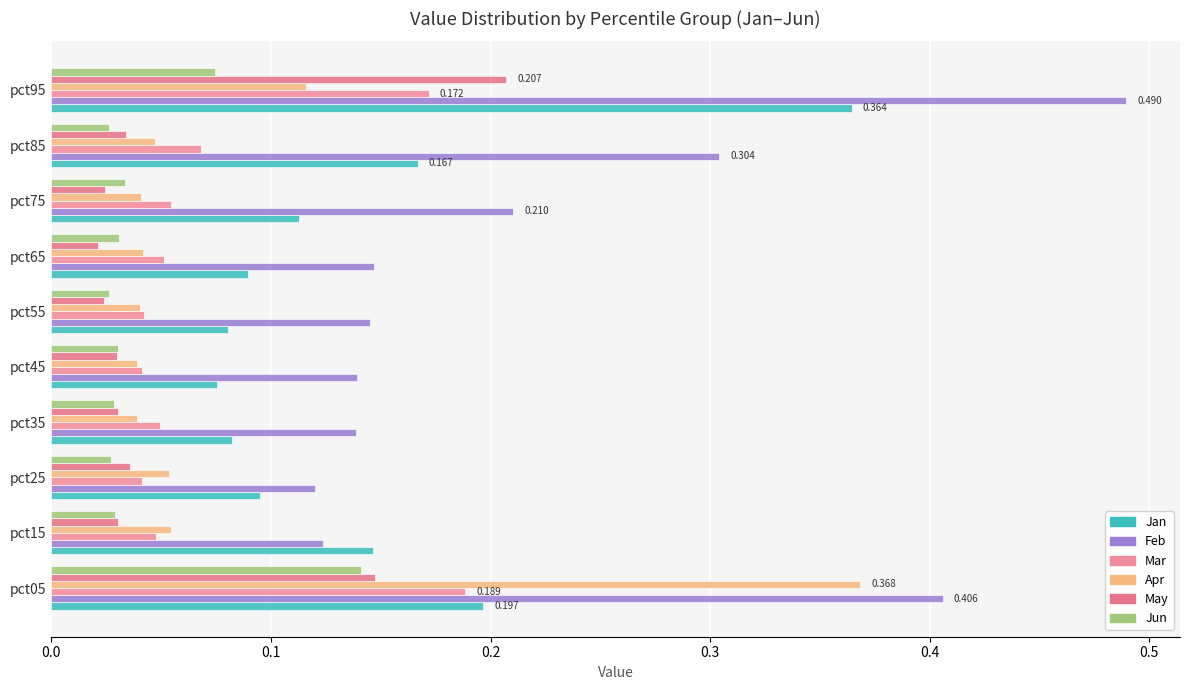

How many series are shown in this chart?

6